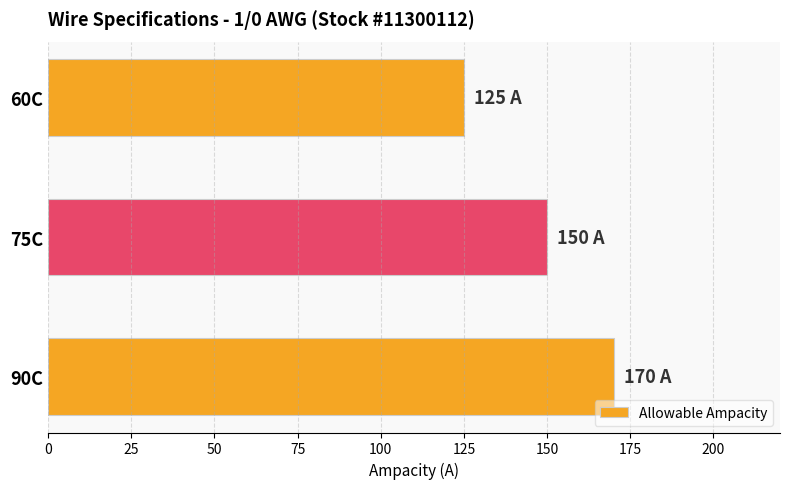

Read the value at 75C.

150